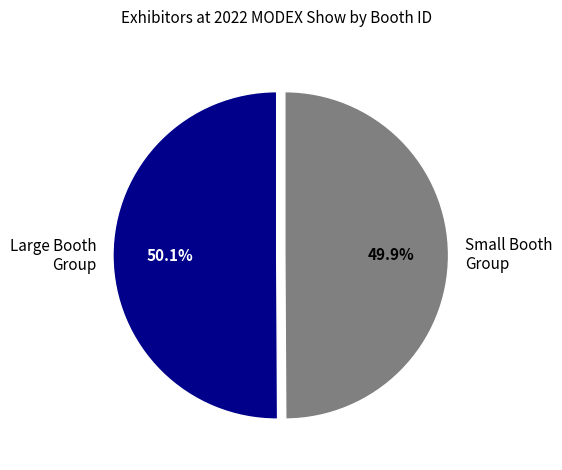

Does any single category account for the majority?

Yes